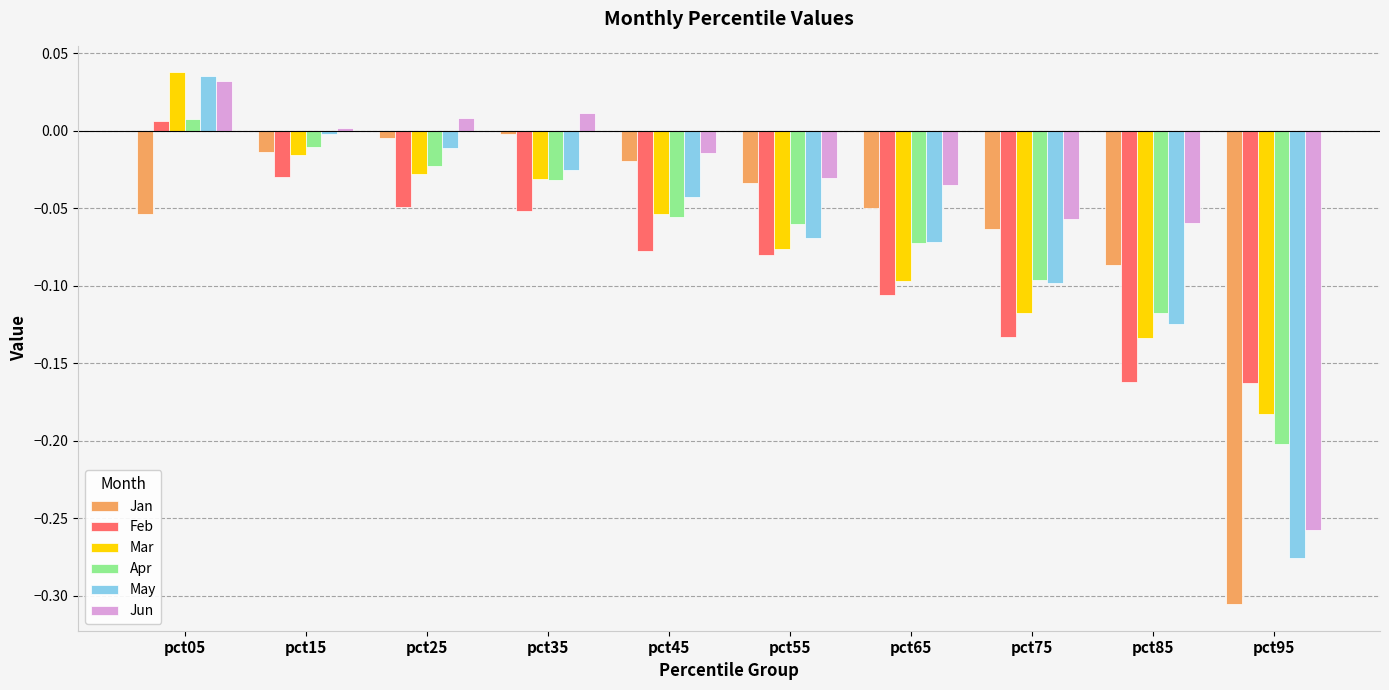

What is the difference between the maximum and minimum values in the Apr series?

0.2